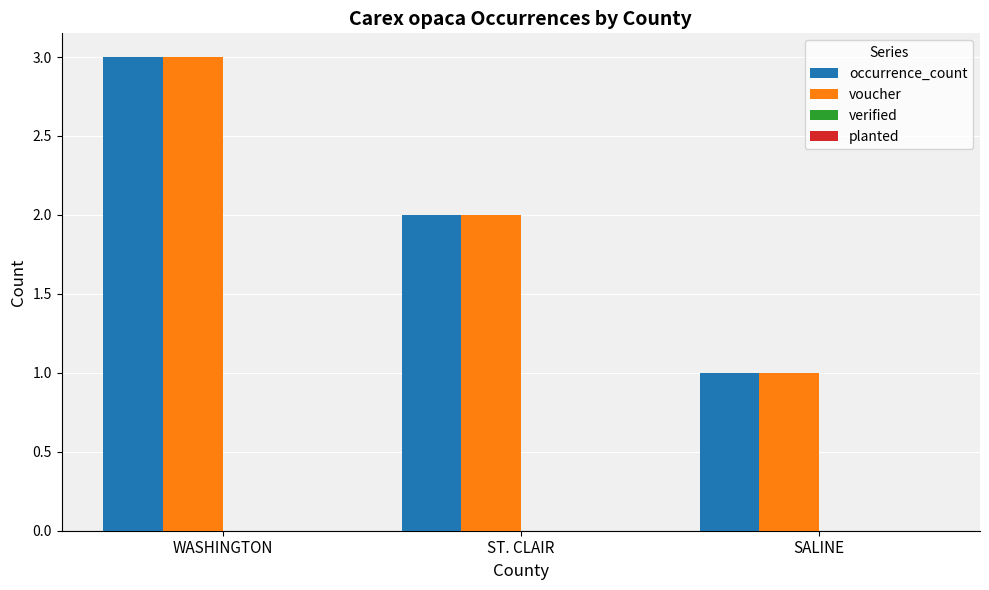

Reading left to right, extract all data points from this chart.

occurrence_count: WASHINGTON=3	ST. CLAIR=2	SALINE=1
voucher: WASHINGTON=3	ST. CLAIR=2	SALINE=1